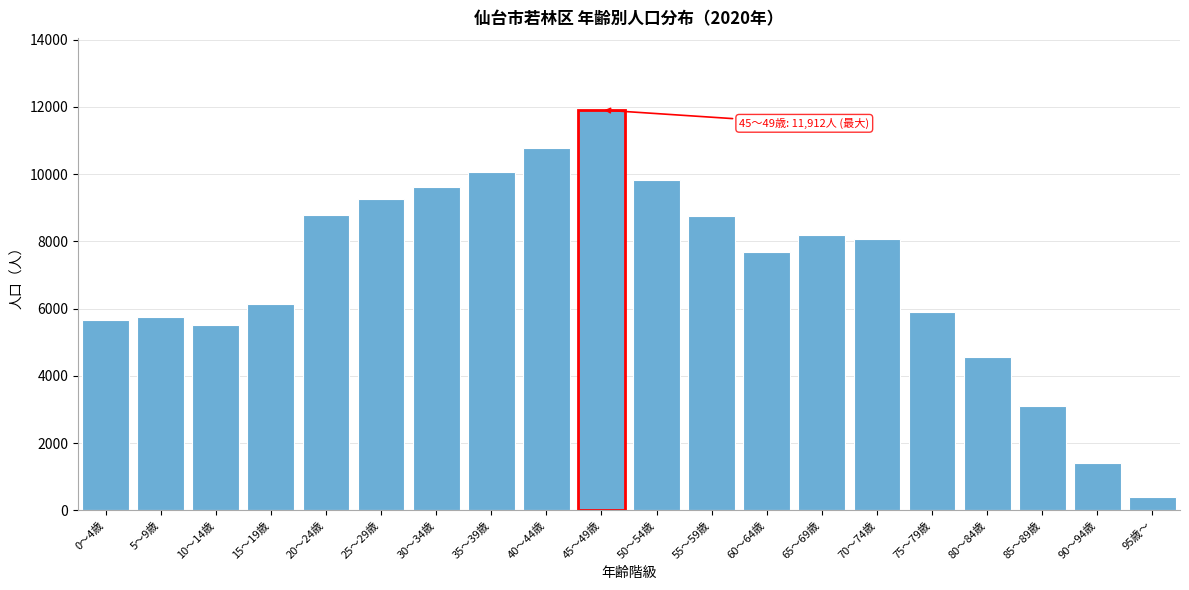

Approximately how many times larger is the value at 60～64歳 compared to 90～94歳?

5.4